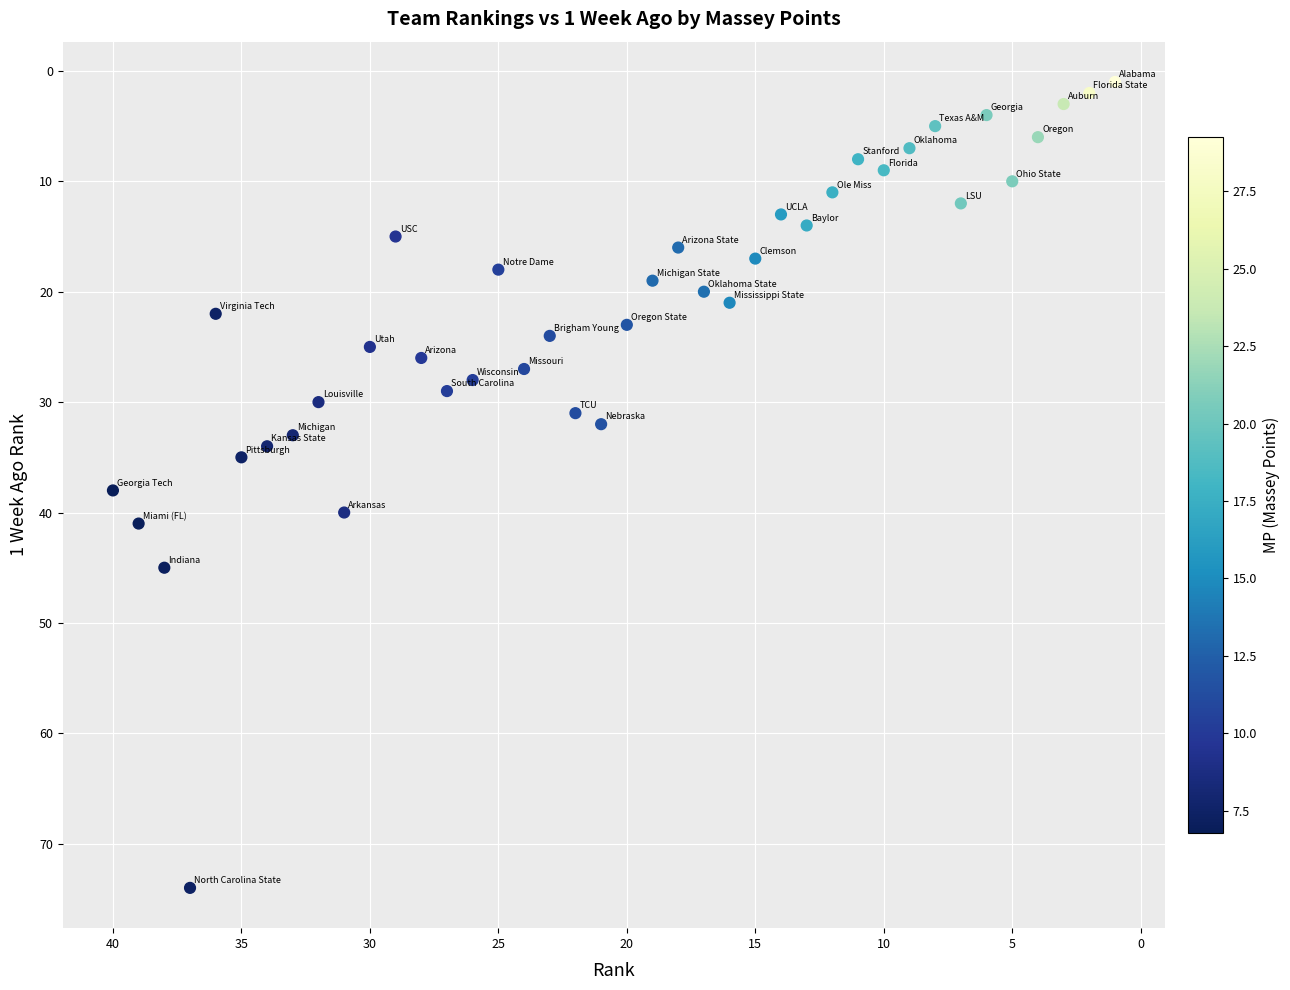

What Y value in the scatter plot is closest to 37?

38